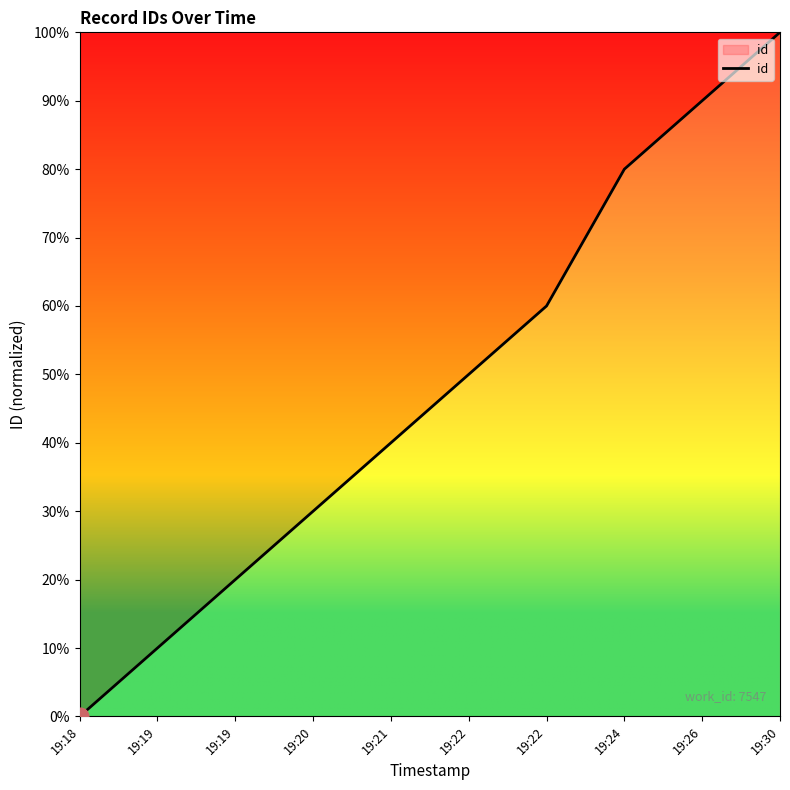

Rank the categories by value from lowest to highest.

19:18, 19:19, 19:19, 19:20, 19:21, 19:22, 19:22, 19:24, 19:26, 19:30